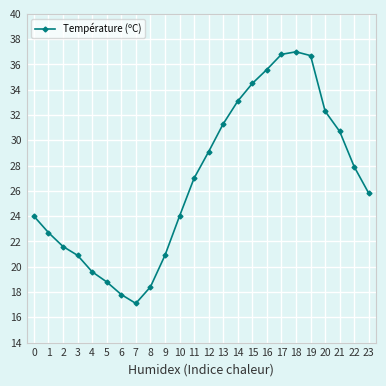

True or false: the data has more than 0 interior local peaks.

True